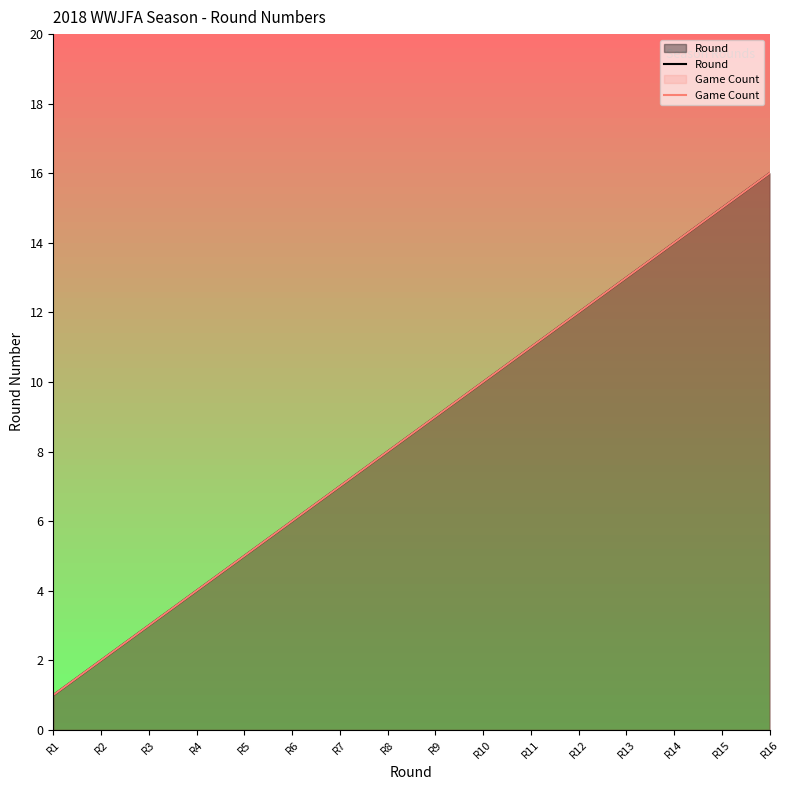

Reading left to right, list all the values displayed in this chart.

Round: 1	2	3	4	5	6	7	8	9	10	11	12	13	14	15	16
Game Count: 1	2	3	4	5	6	7	8	9	10	11	12	13	14	15	16